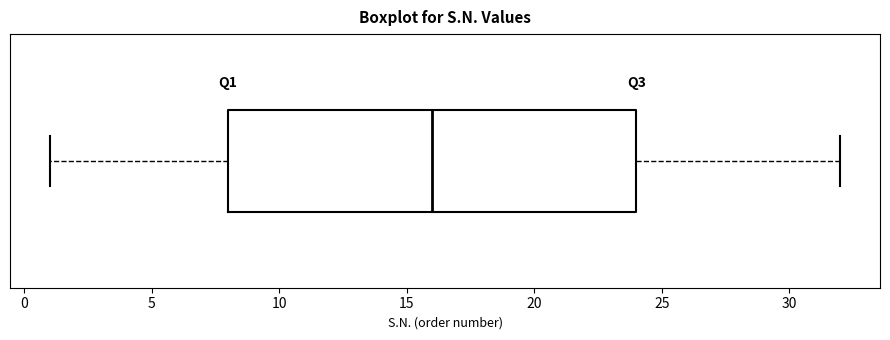

Where is the left edge of the box on the x-axis? The values are not printed on the chart, so give them approximately, as read against the axis.

8